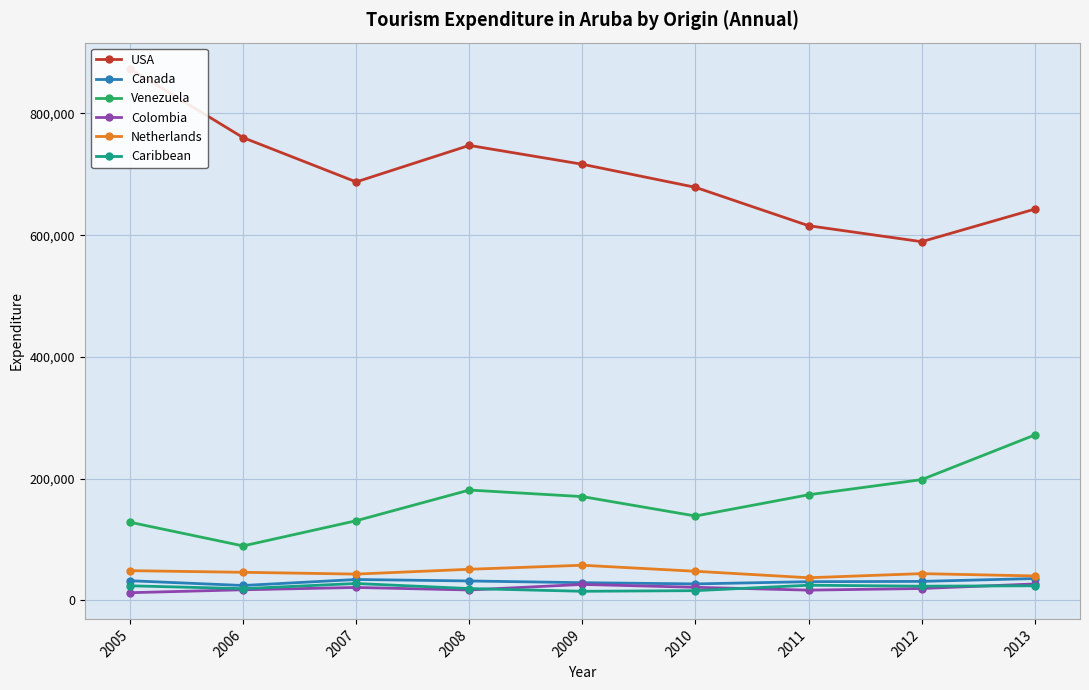

Which series has the widest spread of values?

USA